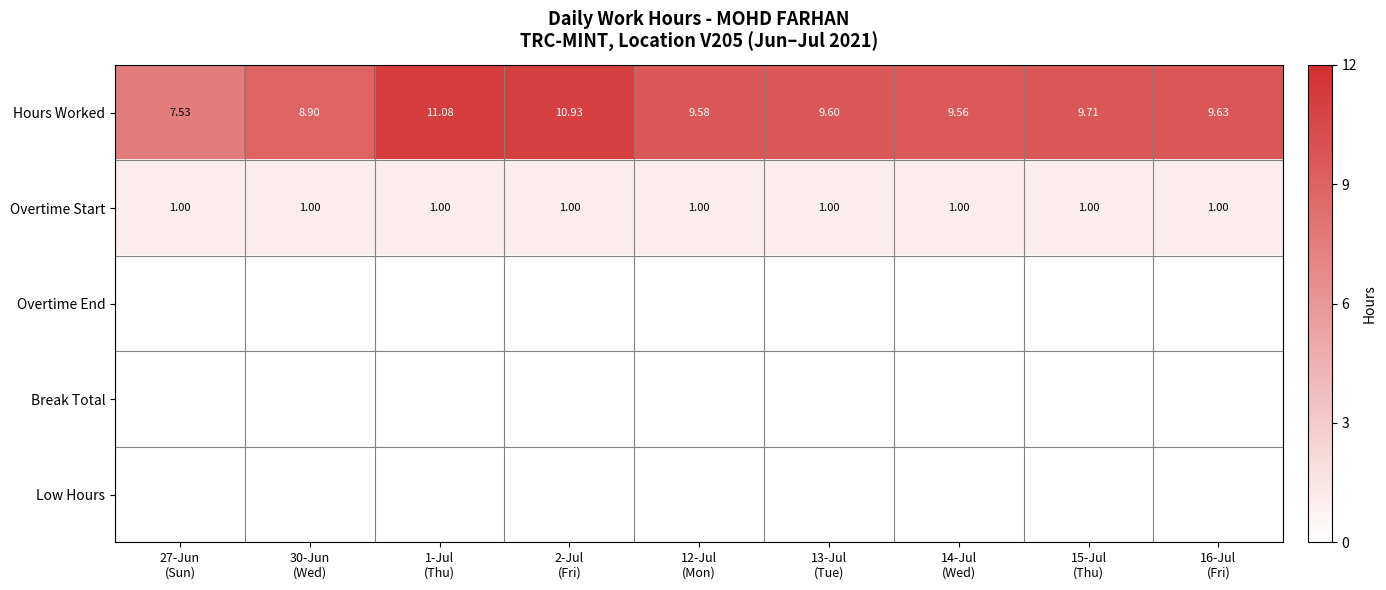

At how many categories does at least one series exceed 2?

9